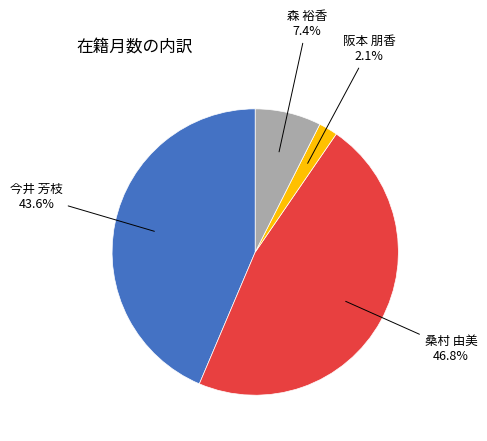

Does any single category account for the majority?

No